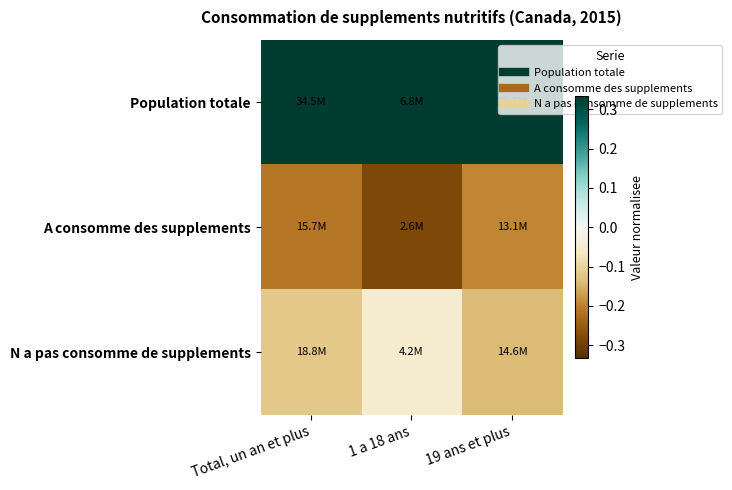

What is the smallest value displayed?

-0.3